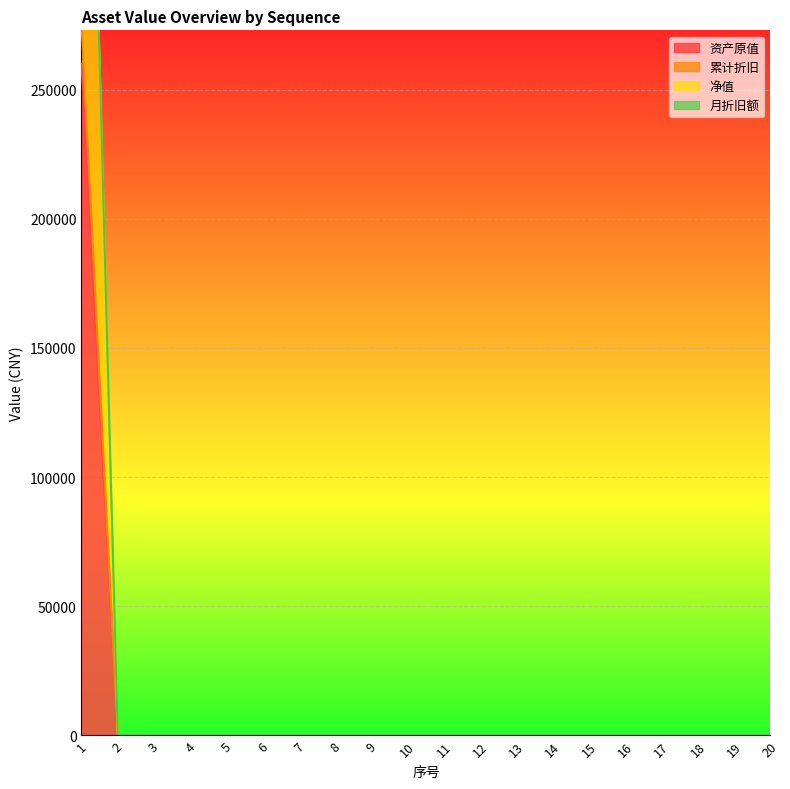

True or false: 净值 has more than 1 interior local peaks.

False